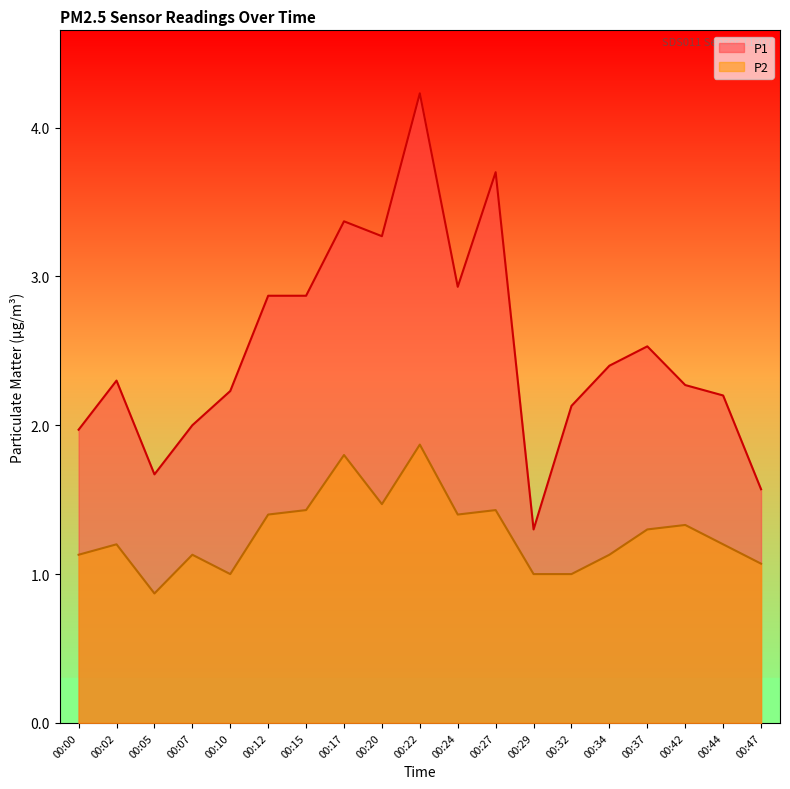

How many data points in P1 are less than 2?

4